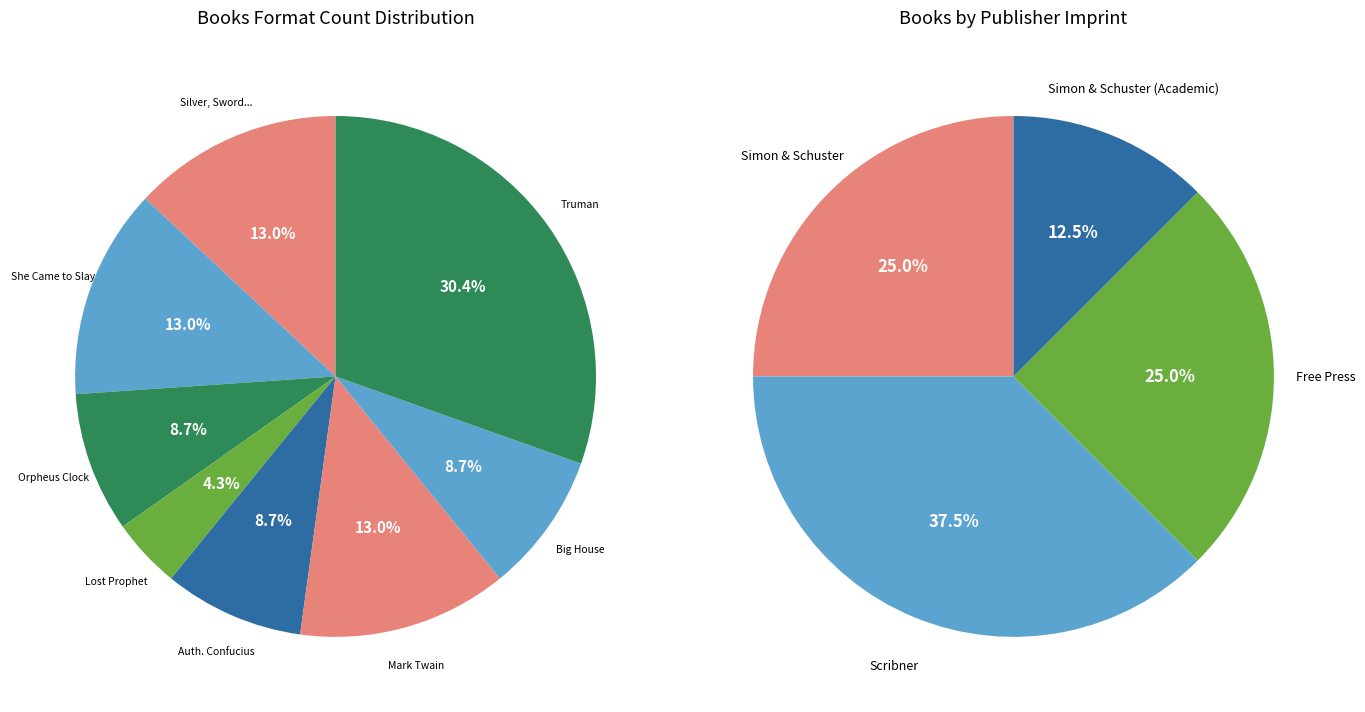

How many slices are in this pie chart?

8